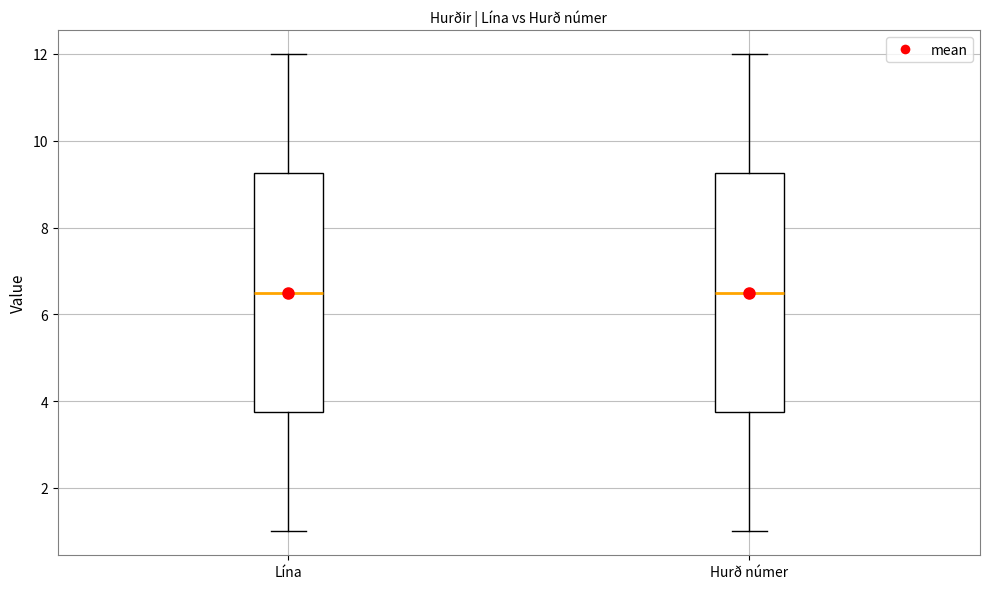

Reading left to right, read every box against the y-axis: the position of its median line, the range the box covers, and the ends of its whiskers. The values are not printed on the chart, so give them approximately, as read against the axis.

Lína: median 6.6, box 3.8 to 9.2, whiskers 1.0 to 12.0
Hurð númer: median 6.6, box 3.8 to 9.2, whiskers 1.0 to 12.0